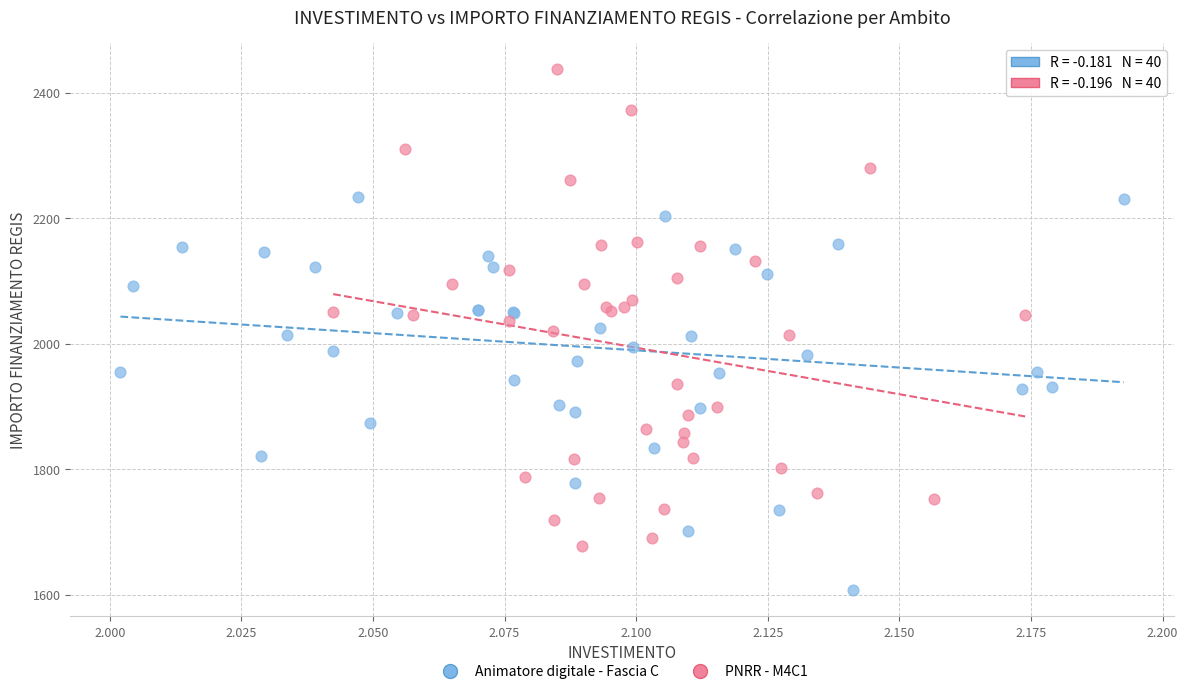

What are all the series names shown in the legend?

Animatore digitale - Fascia C, PNRR - M4C1